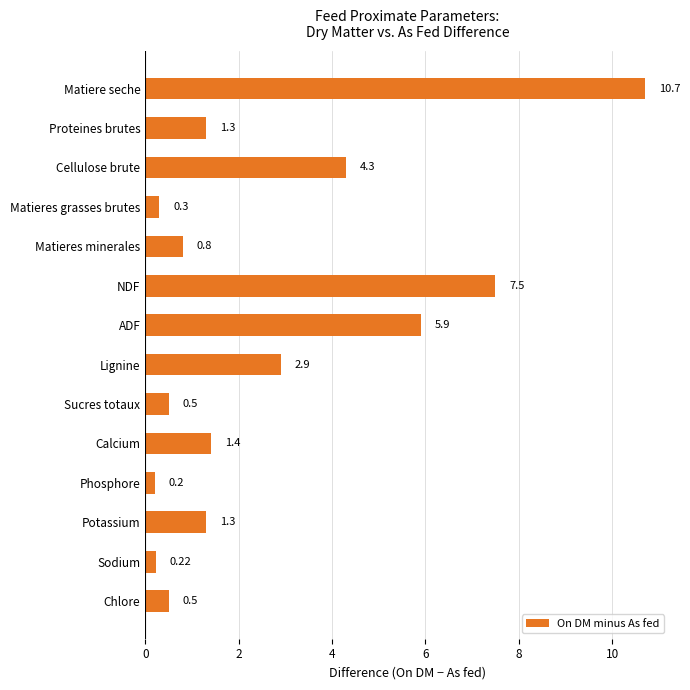

What is the change in value from Proteines brutes to Matieres minerales?

-0.5